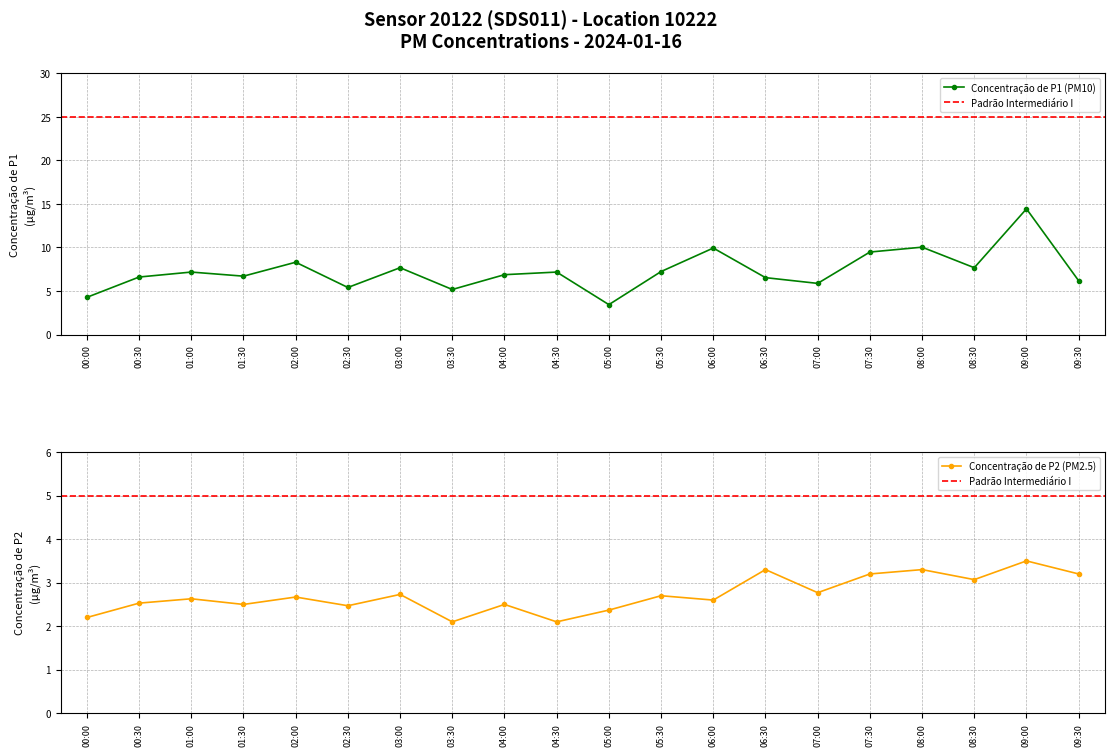

True or false: Concentração de P2 (PM2.5) has more than 0 points higher than both neighbors.

True